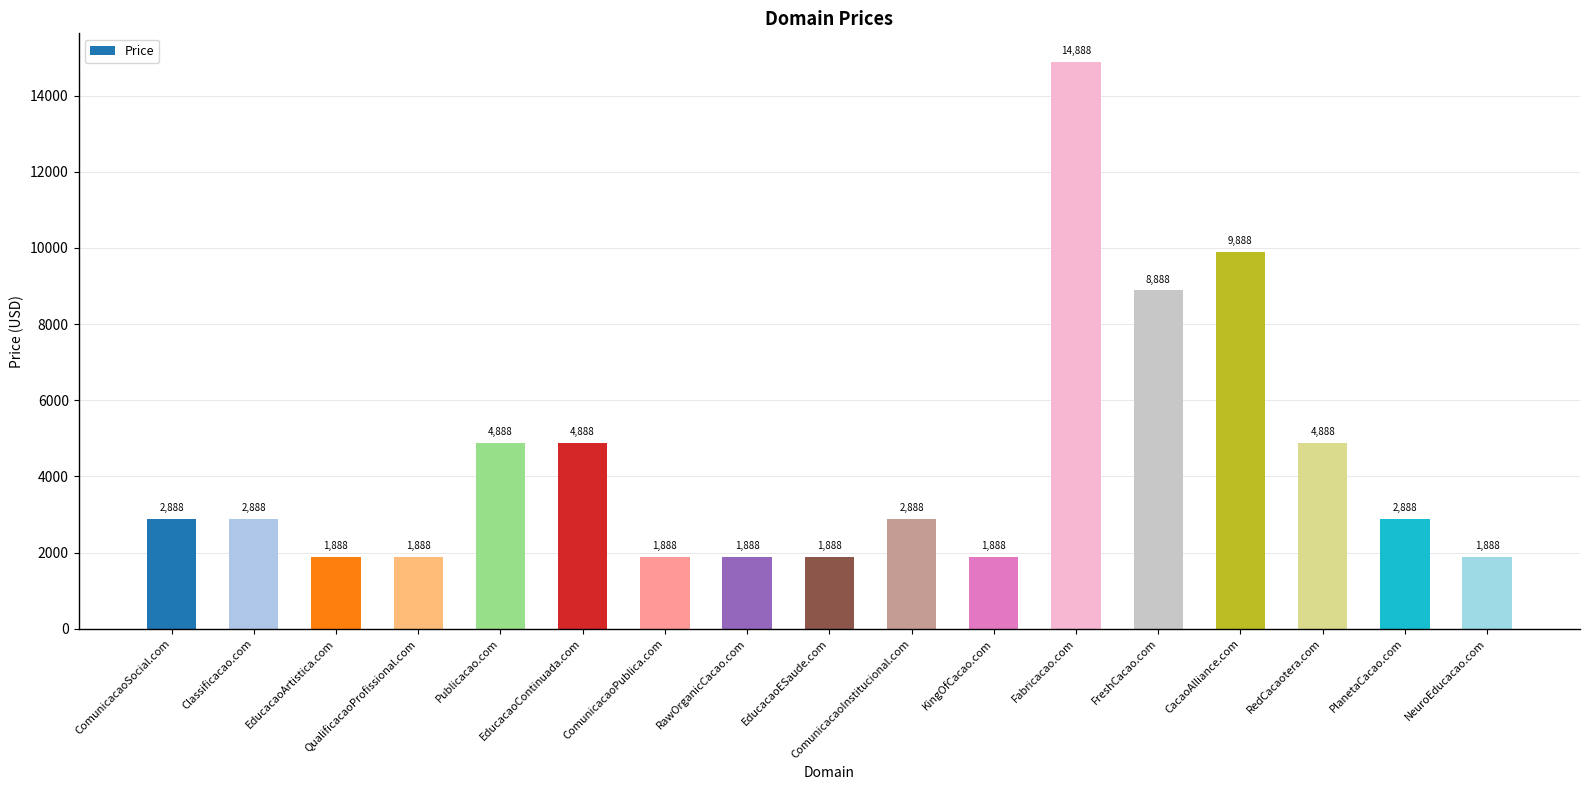

Between RawOrganicCacao.com and Fabricacao.com, which is larger?

Fabricacao.com